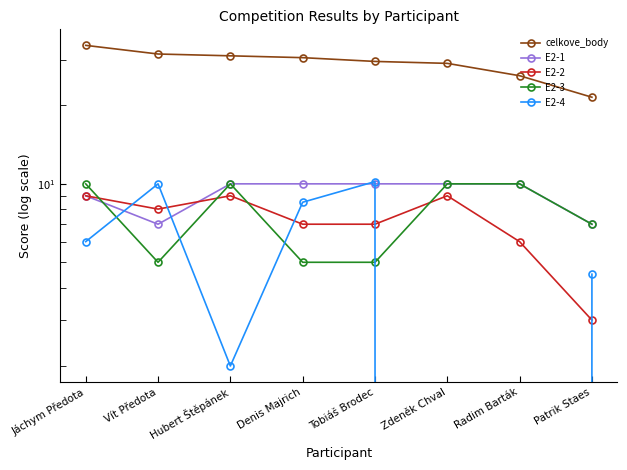

True or false: E2-2 has a value of 7.0 at Denis Majrich.

True